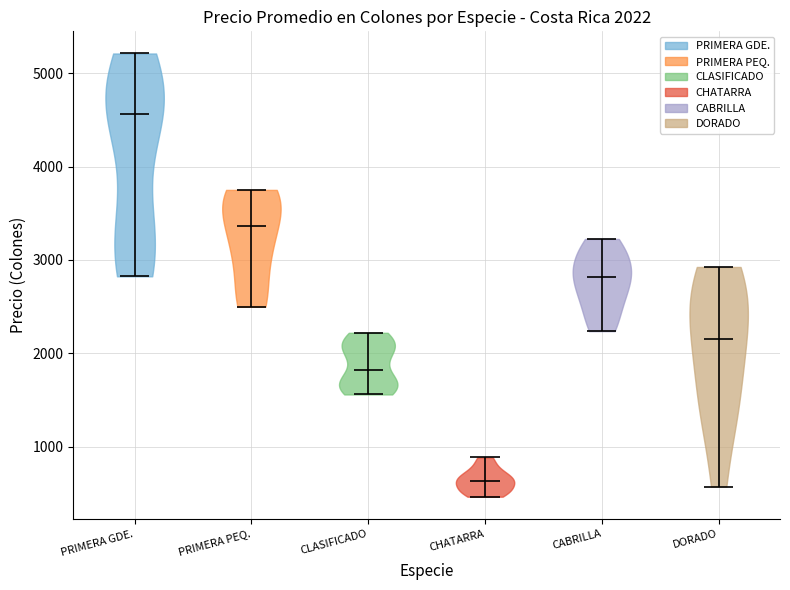

Which violin has the highest median line?

PRIMERA GDE.